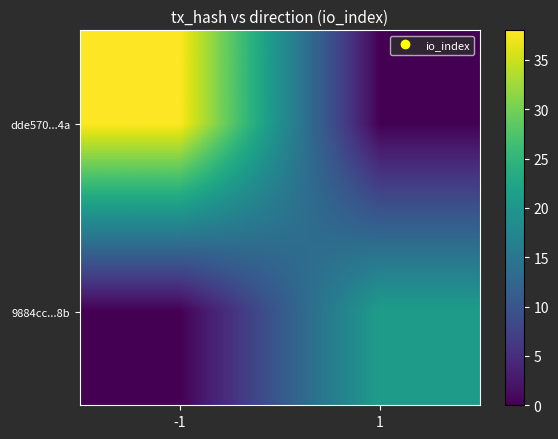

Between -1 and 1, which series saw the biggest shift?

dde570...4a